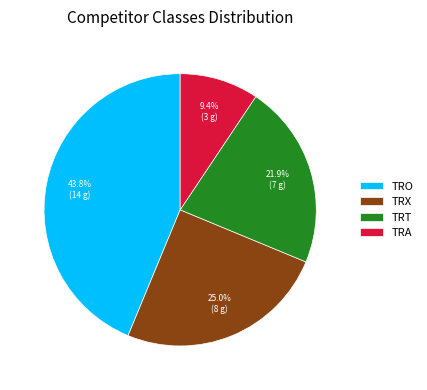

Rank the categories by value from lowest to highest.

TRA, TRT, TRX, TRO